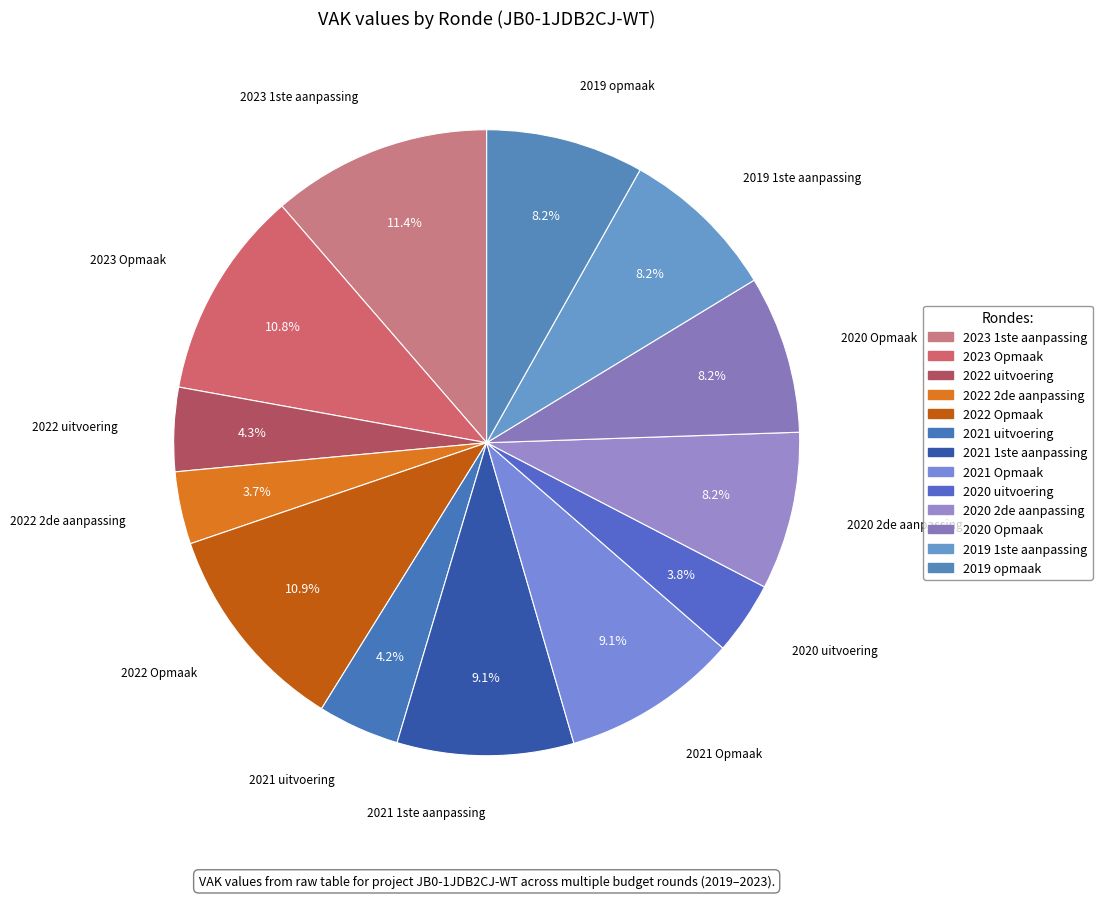

To the nearest percent, what is the average slice percentage?

8%